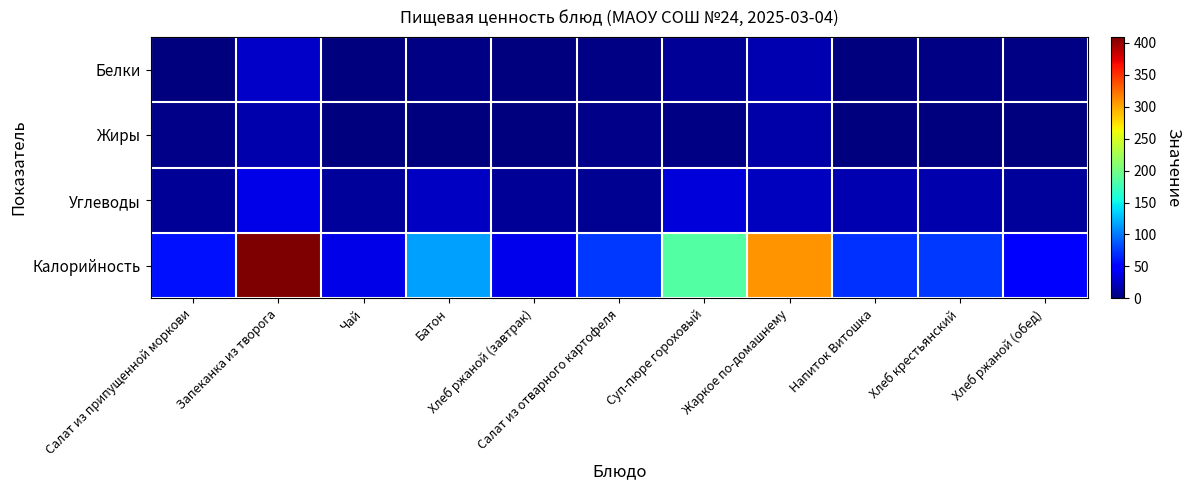

How many categories are shown in the chart?

11